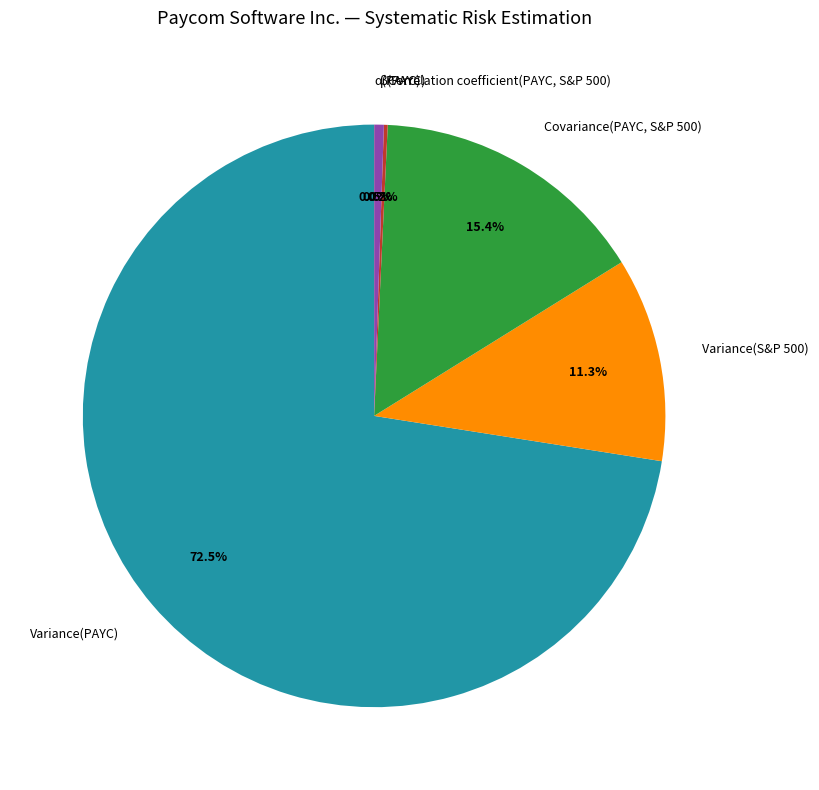

Approximately how many times larger is the value at Variance(PAYC) compared to β(PAYC)?

137.2